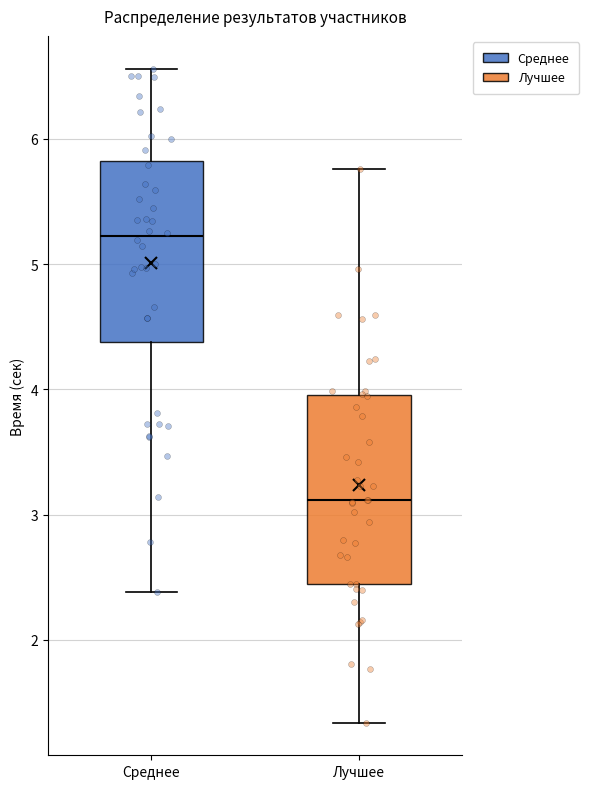

Which box has the highest median line?

Среднее